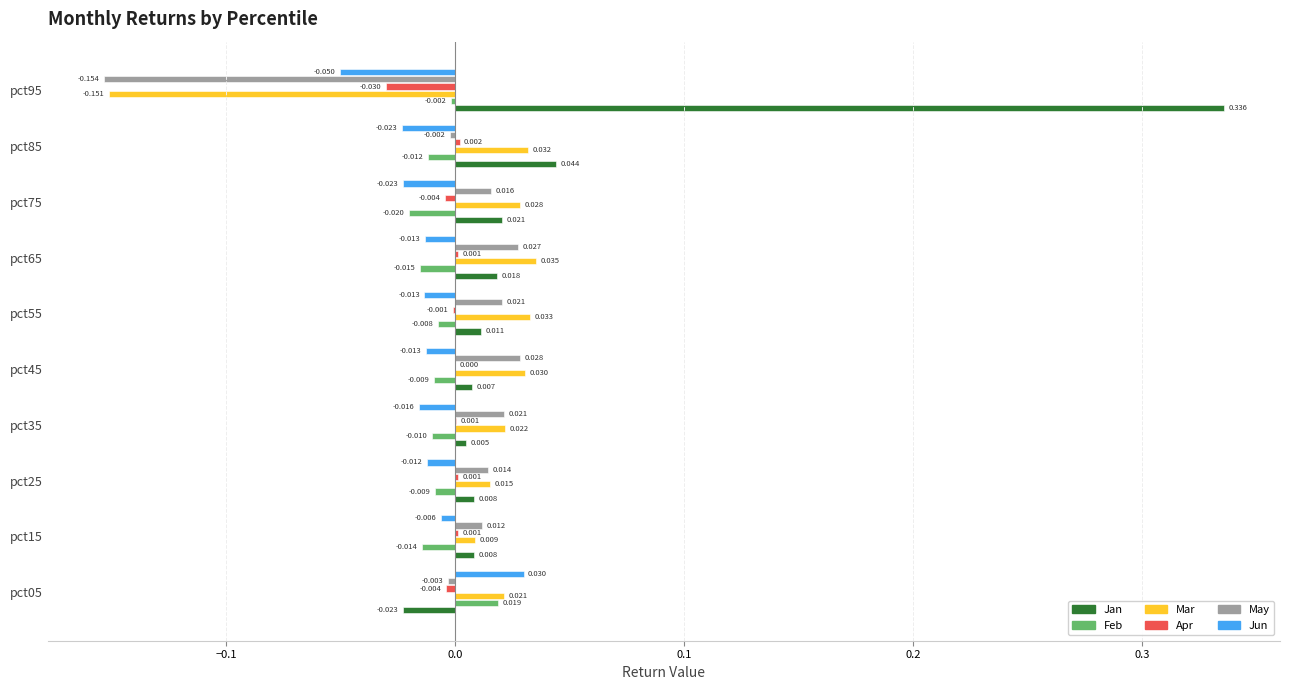

Which series changed the most between pct65 and pct75?

May